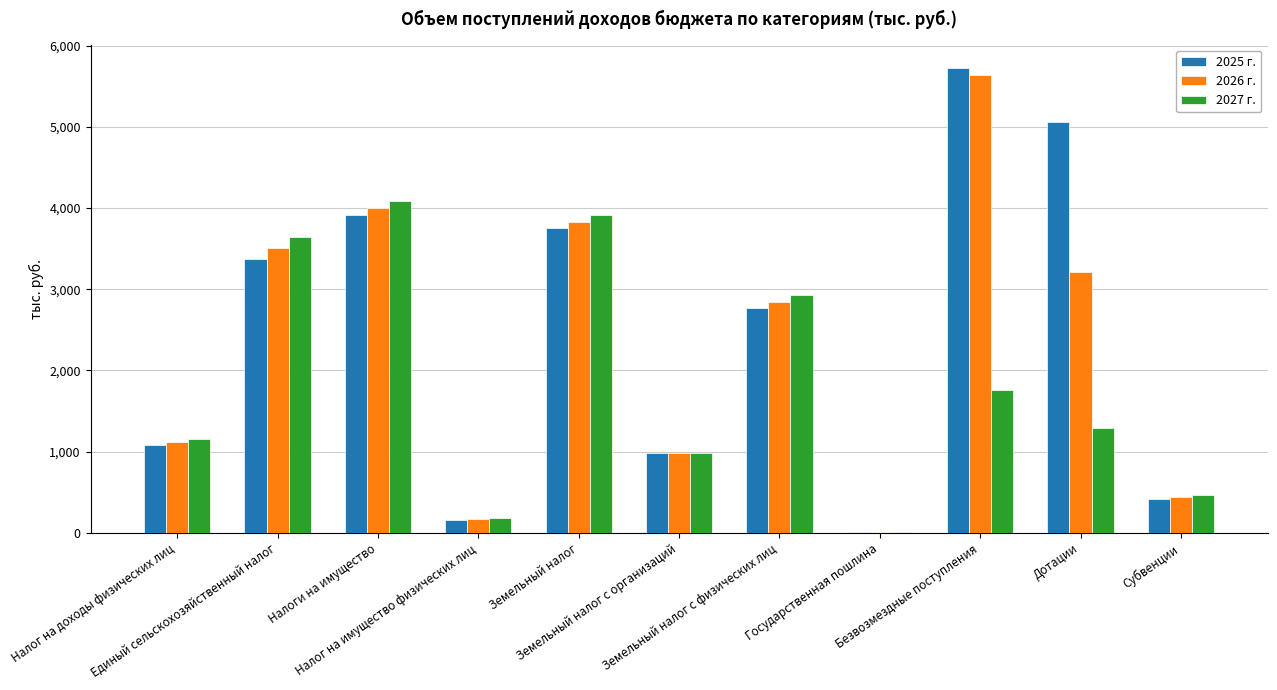

True or false: 2026 г. has a value of 982.2 at Земельный налог с организаций.

True